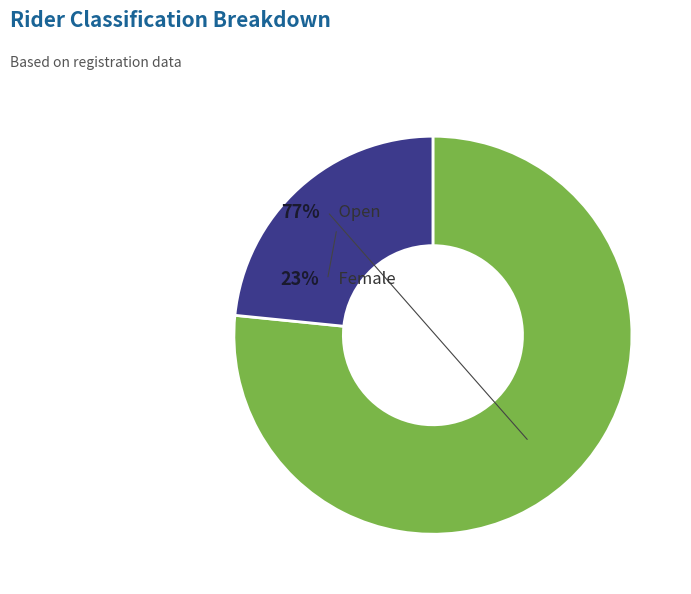

To the nearest percent, what is the combined percentage of Open and Female?

100%